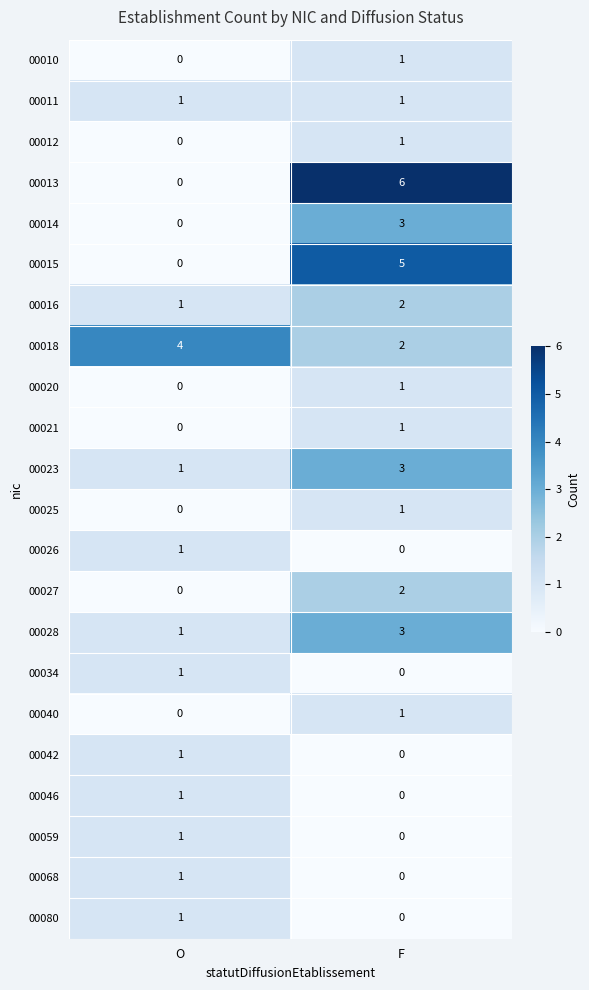

What is the total value across all series at O?

15